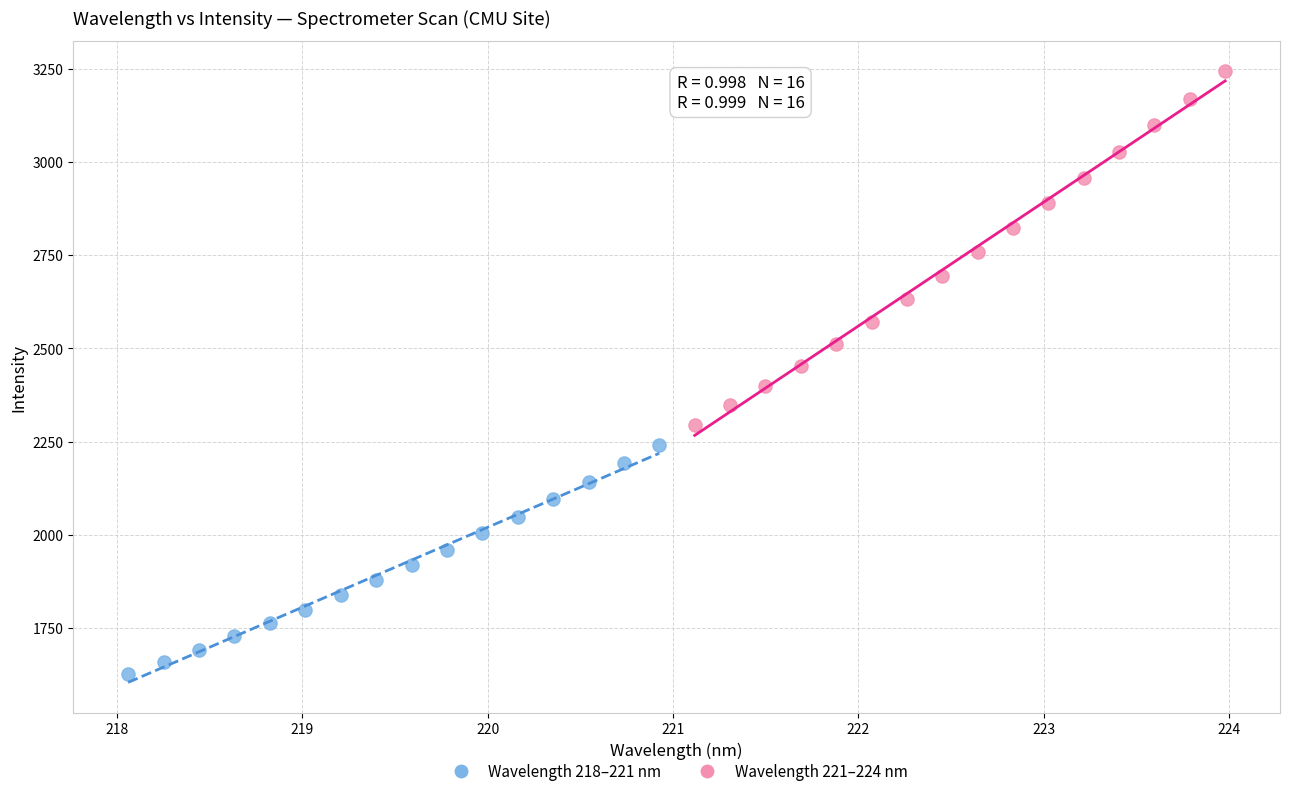

Which series contains the highest Y value?

Wavelength 221–224 nm